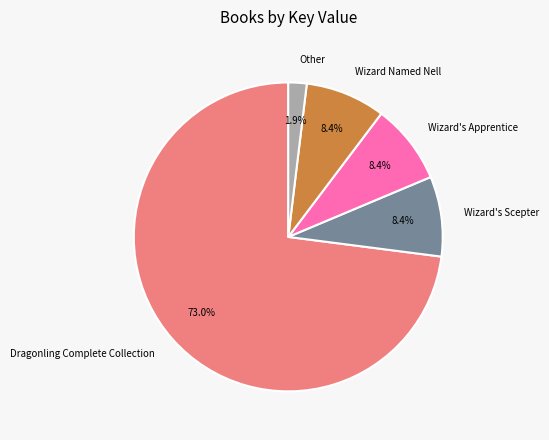

Does Dragonling Complete Collection account for over 50% of the chart?

Yes